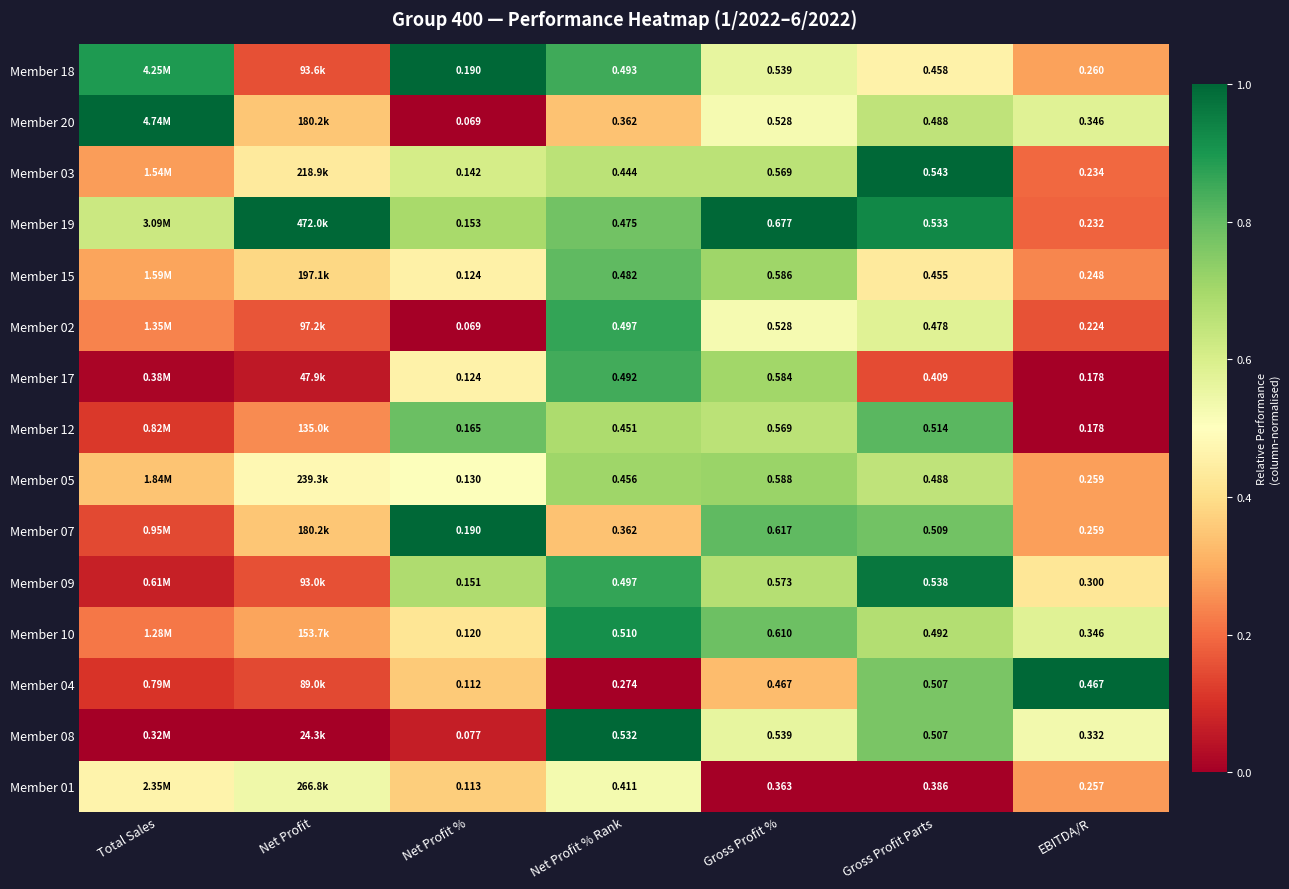

Is the value of Member 05 at Net Profit % greater than the value of Member 07 at Net Profit %?

No